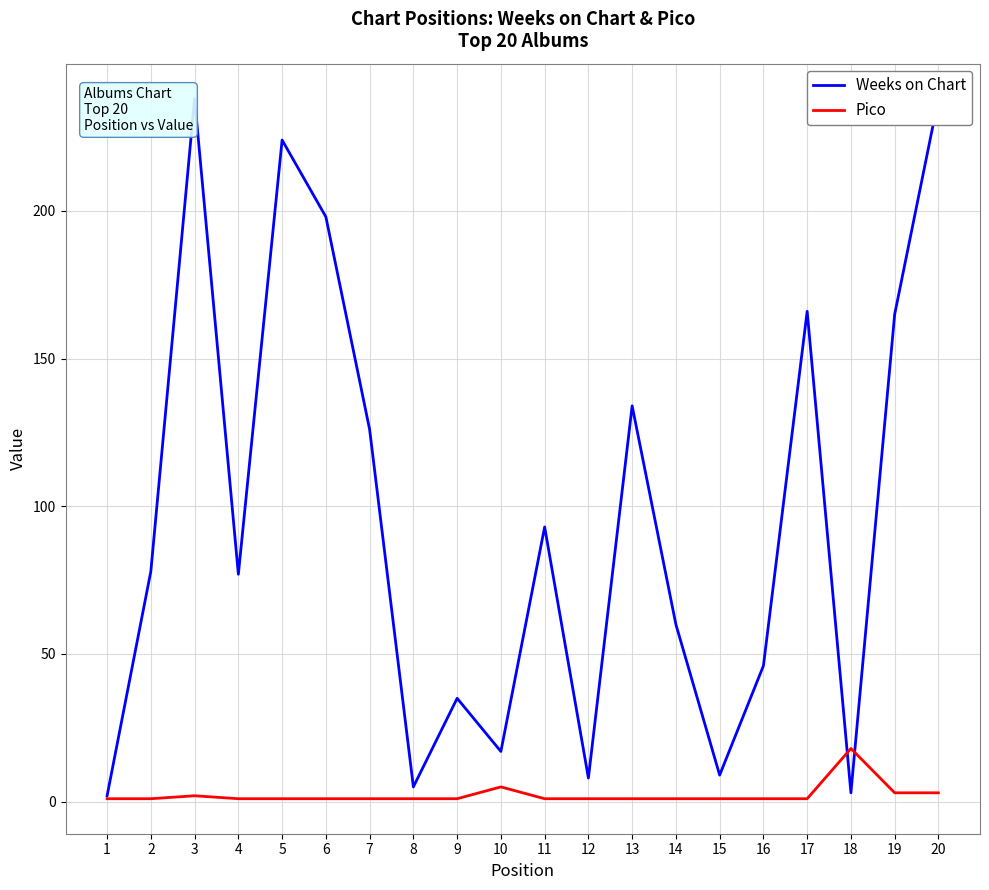

List the labels in order of Pico value, largest first.

18, 10, 19, 20, 3, 1, 2, 4, 5, 6, 7, 8, 9, 11, 12, 13, 14, 15, 16, 17